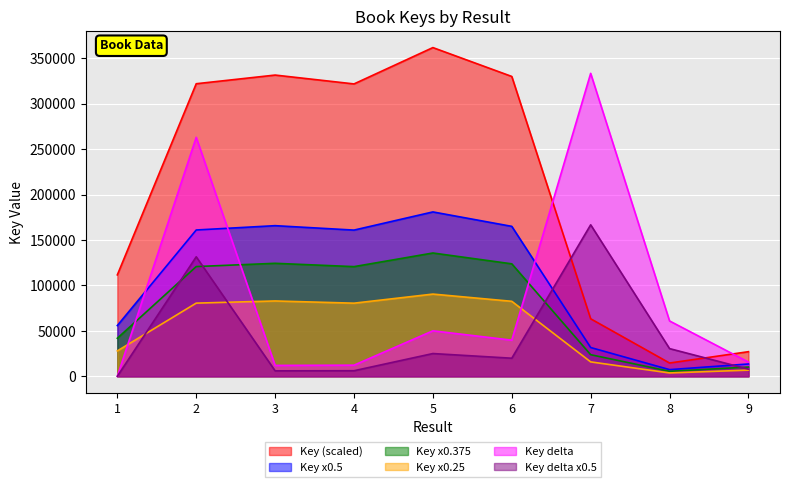

What is the change in value from 2 to 8?

-307449.0